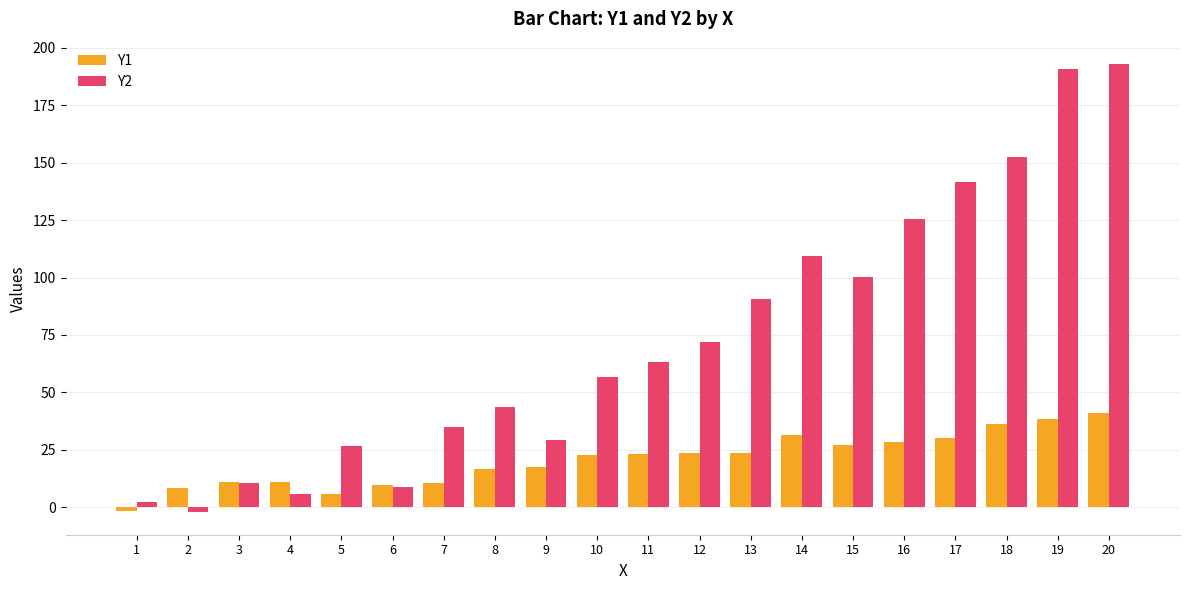

Which series has the largest range (max minus min)?

Y2